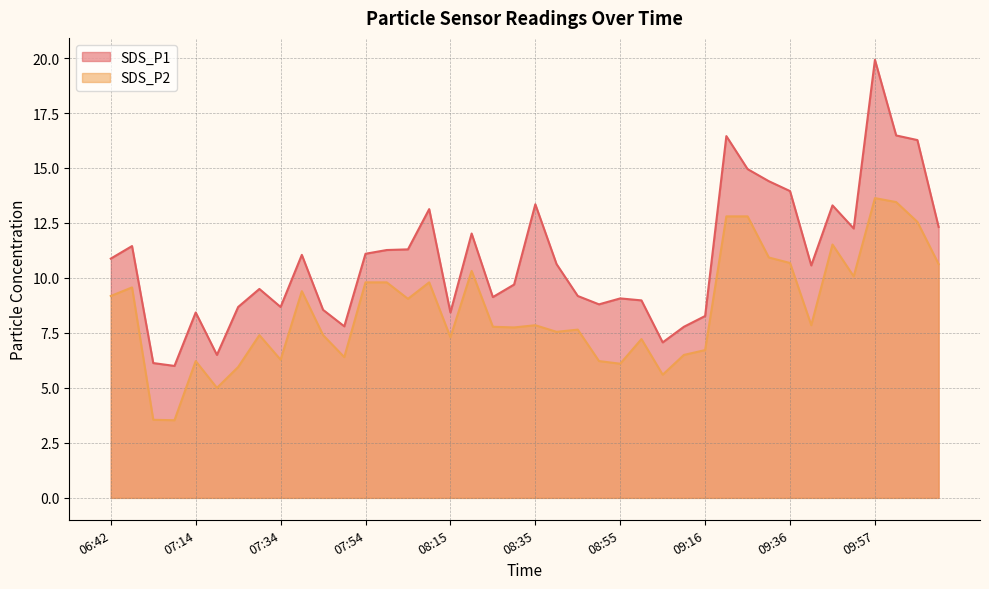

Which series has the widest spread of values?

SDS_P1